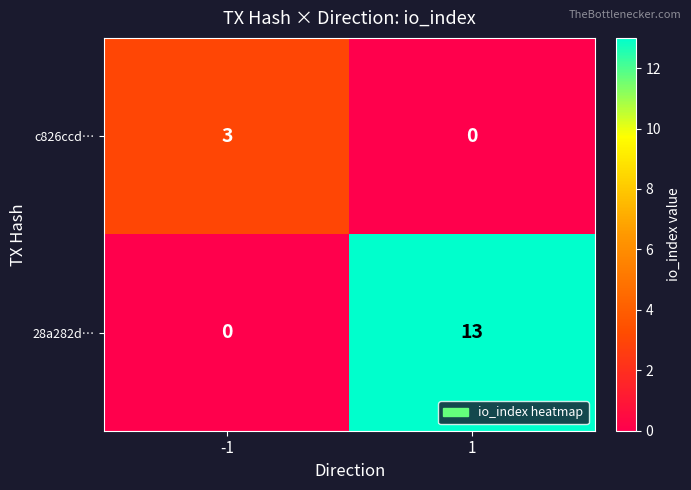

Which series has the largest total across all categories?

28a282d…